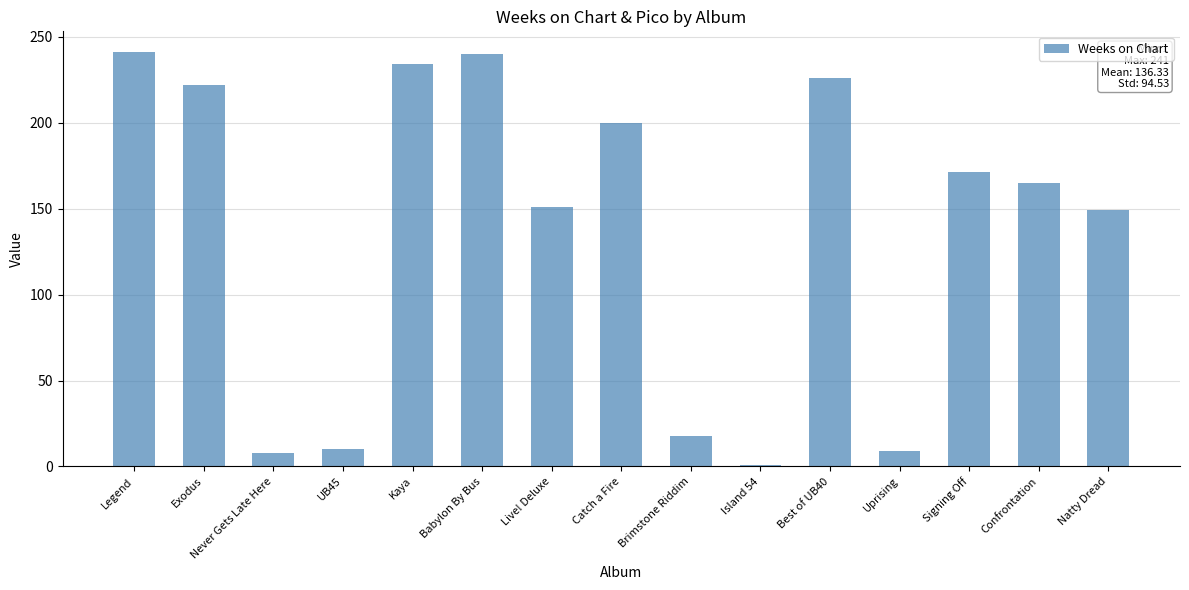

Are the bars grouped side by side (vs. stacked)?

No